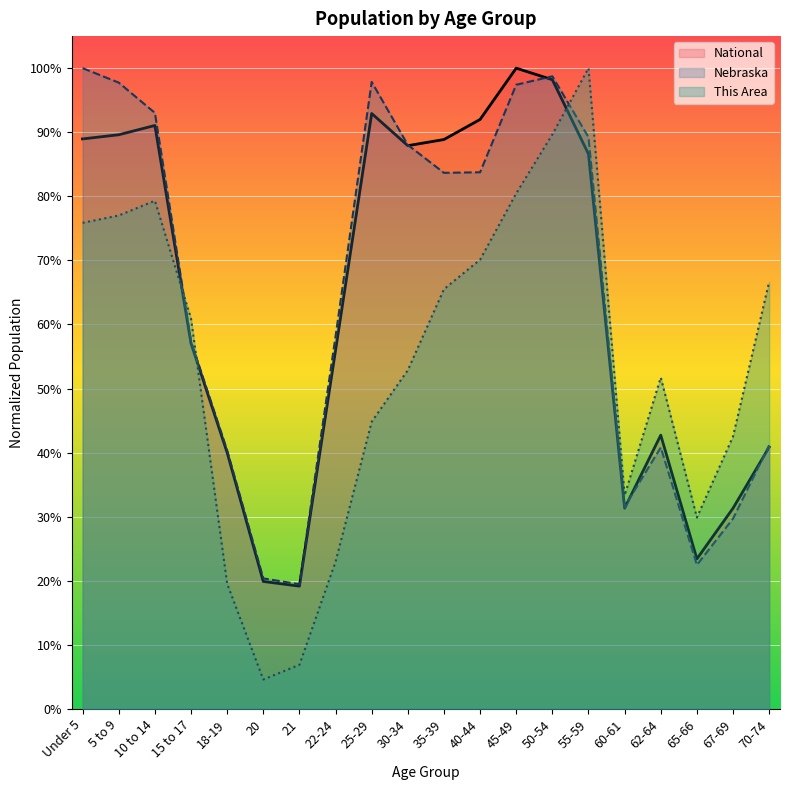

What is the difference between the second highest and second lowest values in the Nebraska series?

0.8